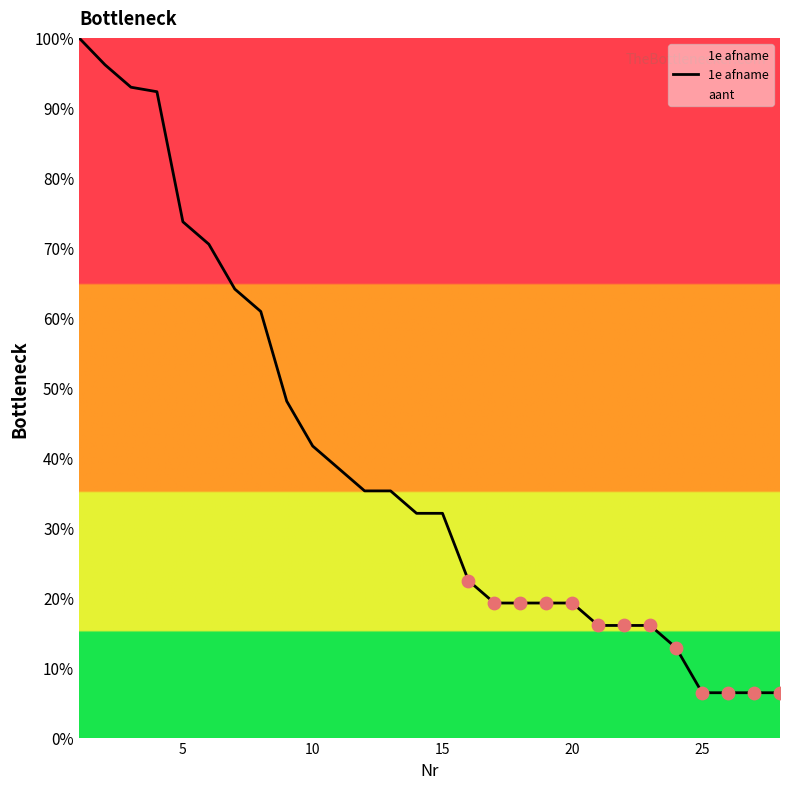

The 1e afname series shows 56.5 at 15. True or false?

False